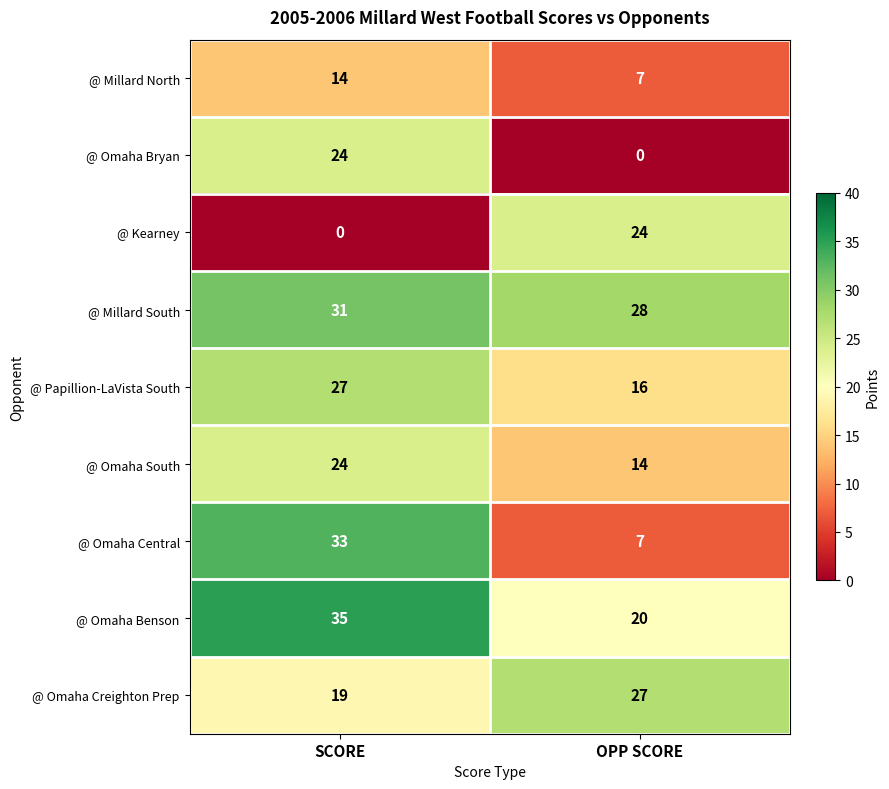

What is the difference between the maximum and minimum values in the @ Omaha Benson series?

15